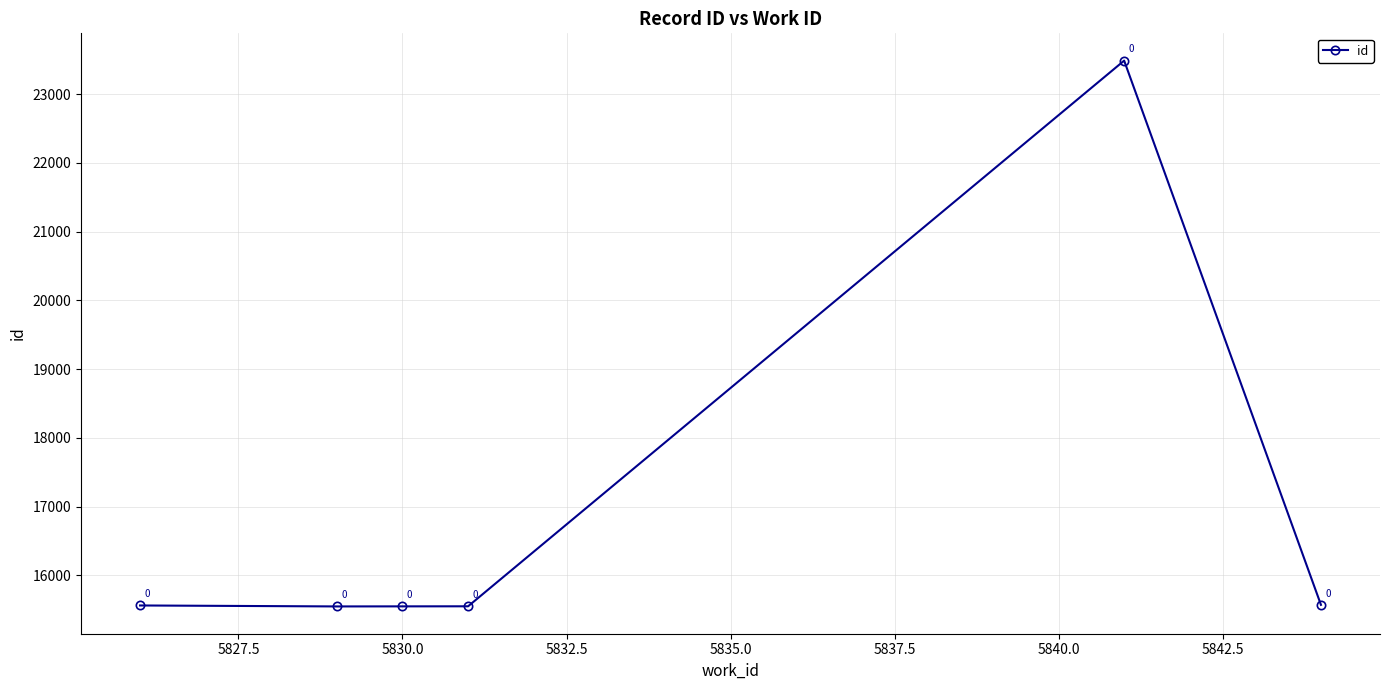

What is the difference between the maximum and minimum values?

7938